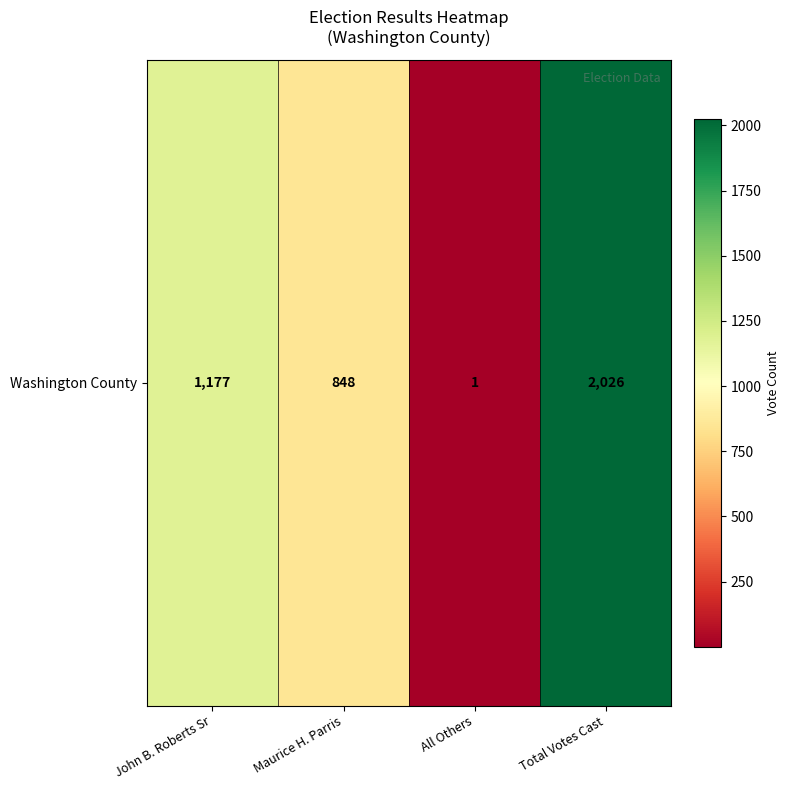

What is the smallest value displayed?

1